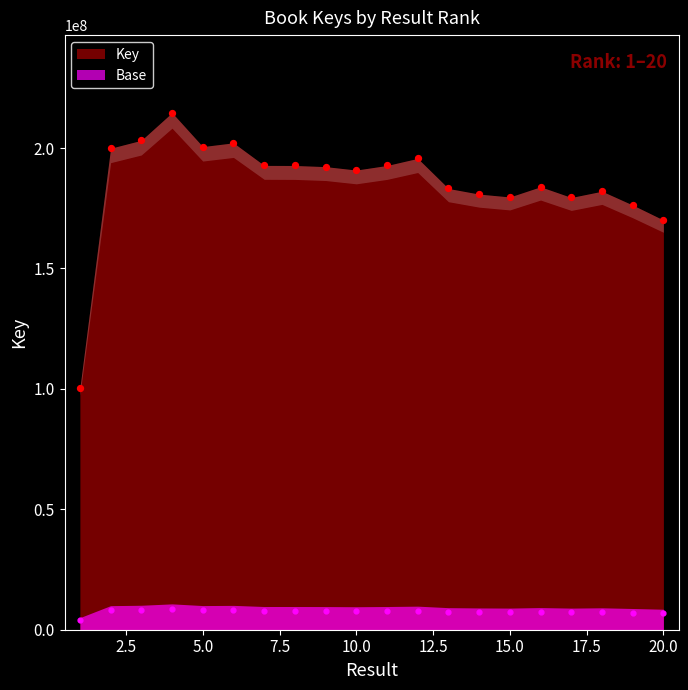

What is the ratio of the value at 7 to the value at 13?

1.1